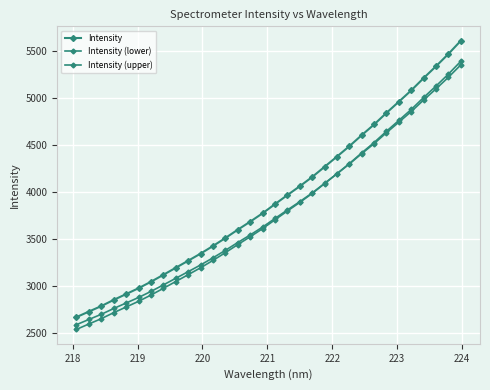

Count the number of data series in this chart.

3